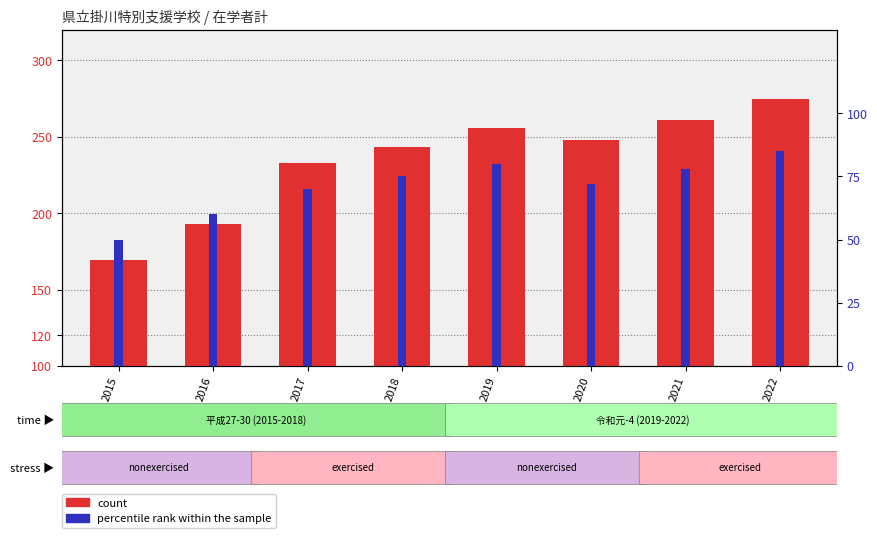

What is the difference between the maximum and minimum values in the percentile rank within the sample series?

35